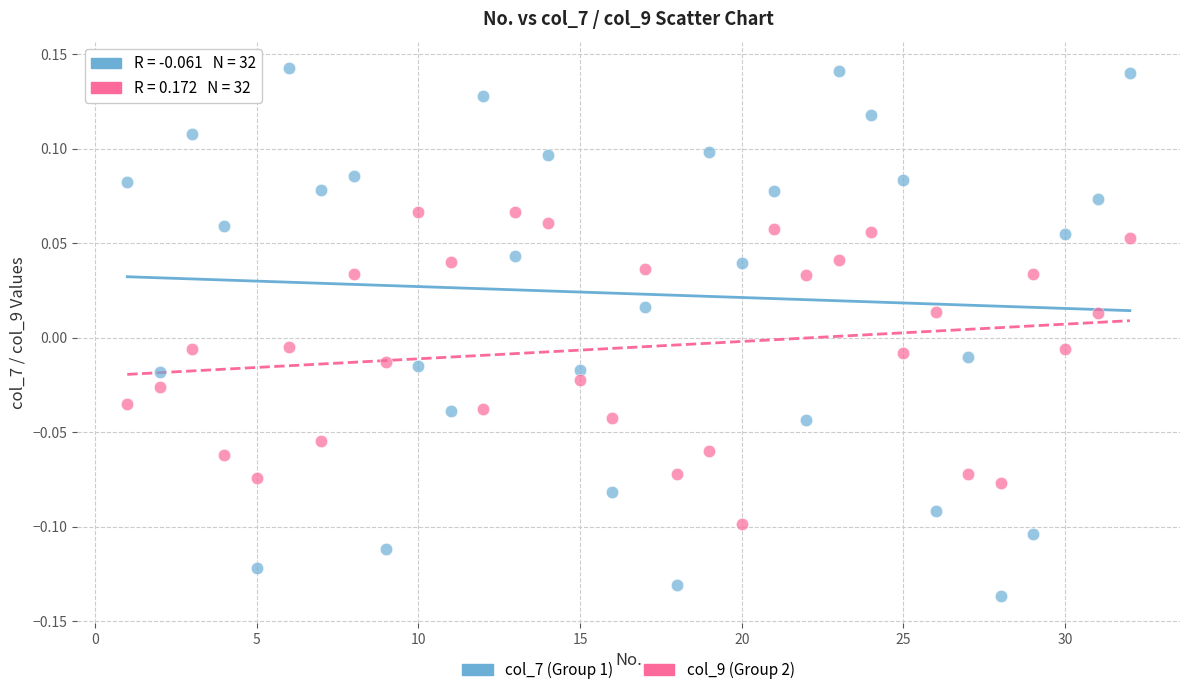

Across all data points, what is the range of Y values (max minus min)?

0.3